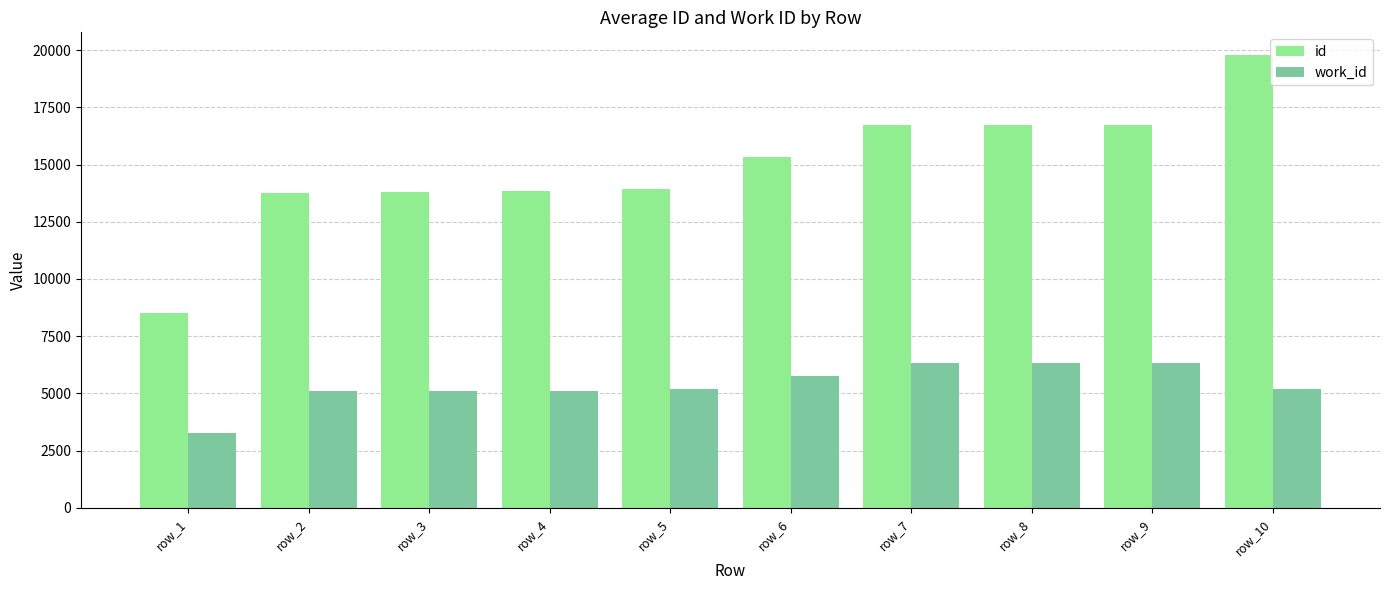

Rank the series by their maximum value, from lowest to highest.

work_id, id